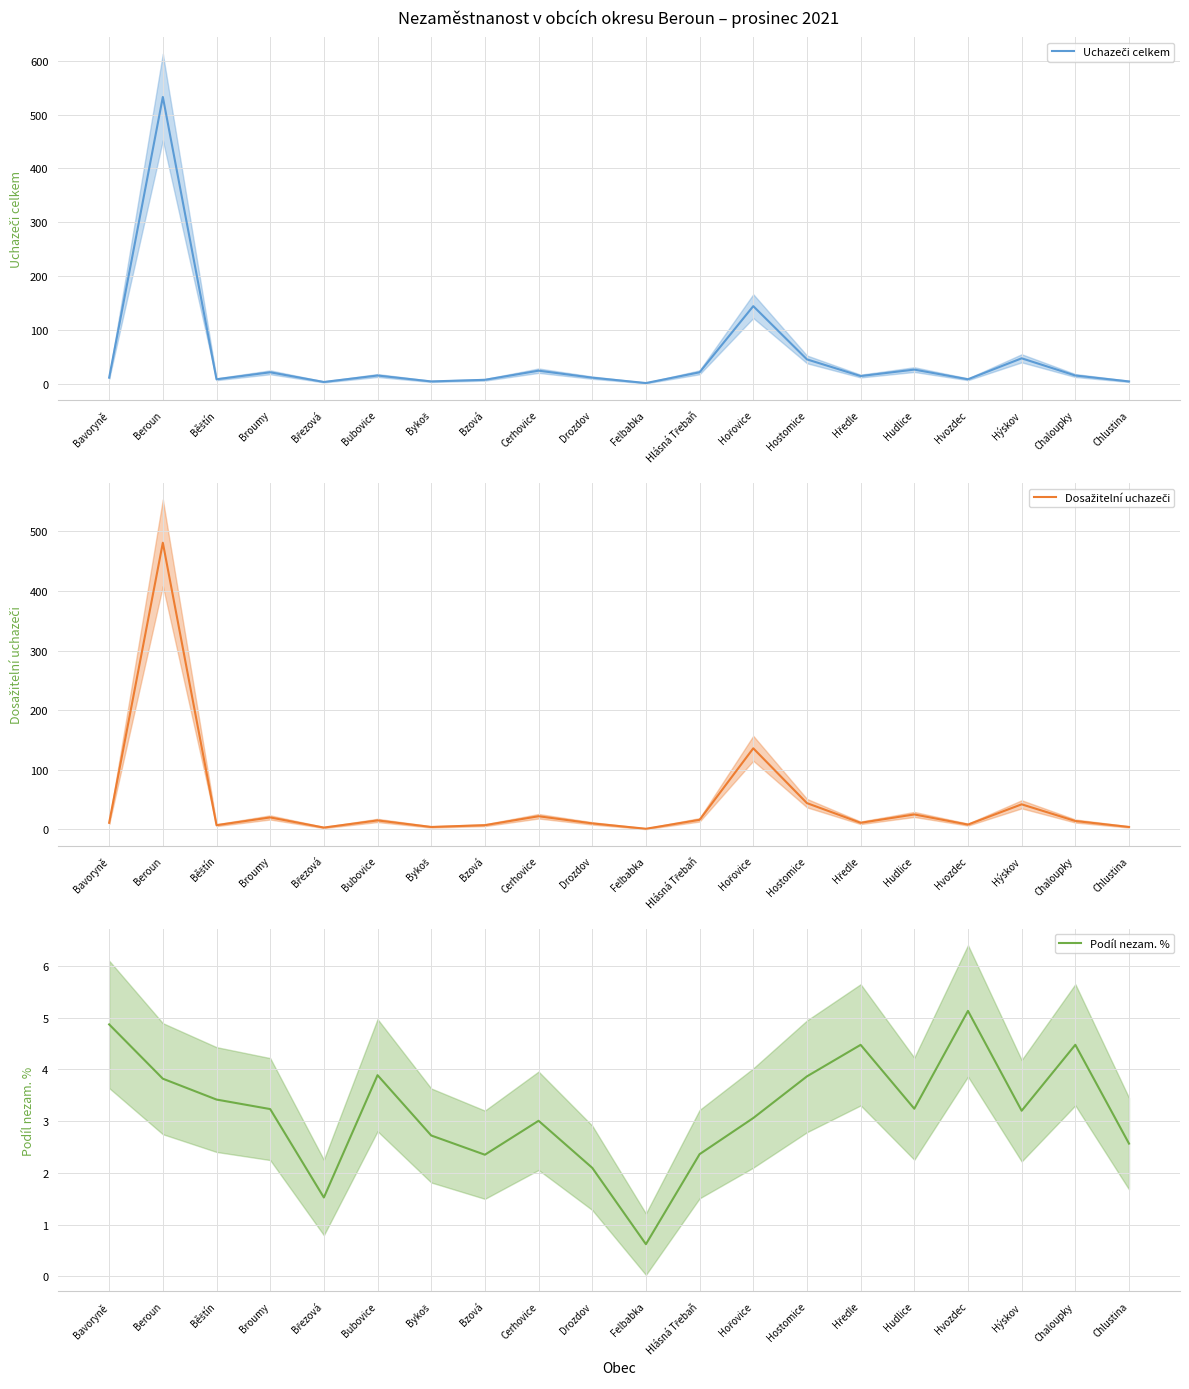

How many interior local peaks does the Dosažitelní uchazeči series have?

7